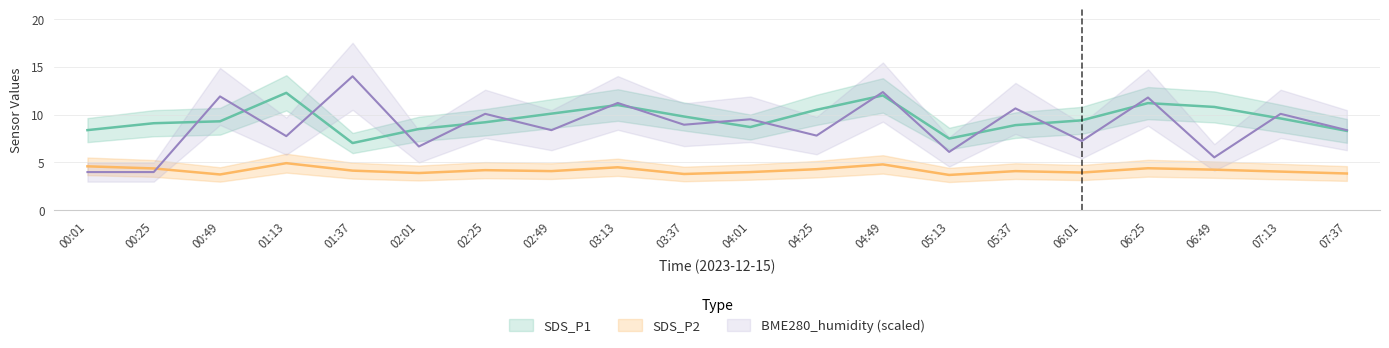

At which category does the chart reach its peak across all series?

01:37